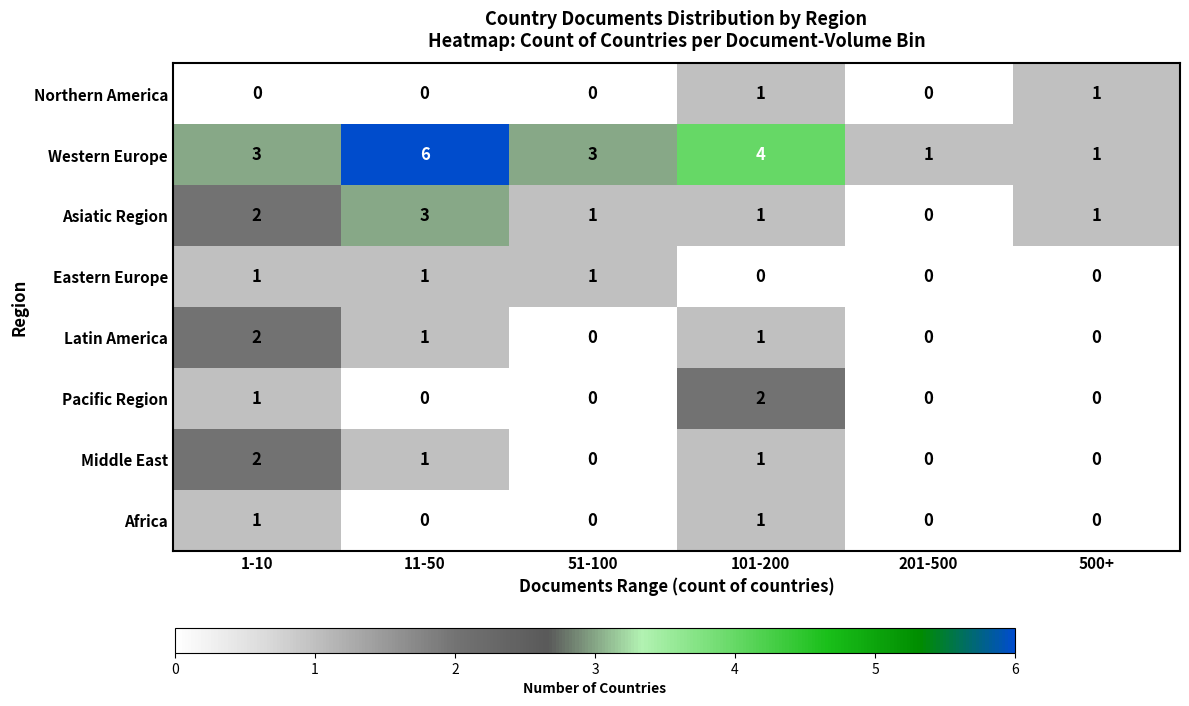

At how many categories does at least one series exceed 2?

4